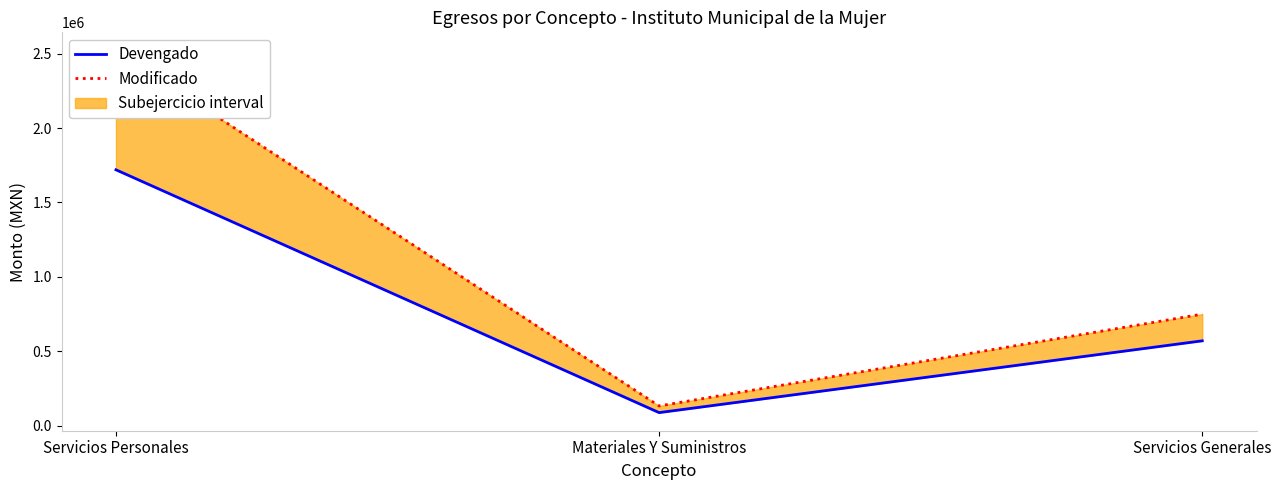

At how many categories does at least one series exceed 2389850?

1